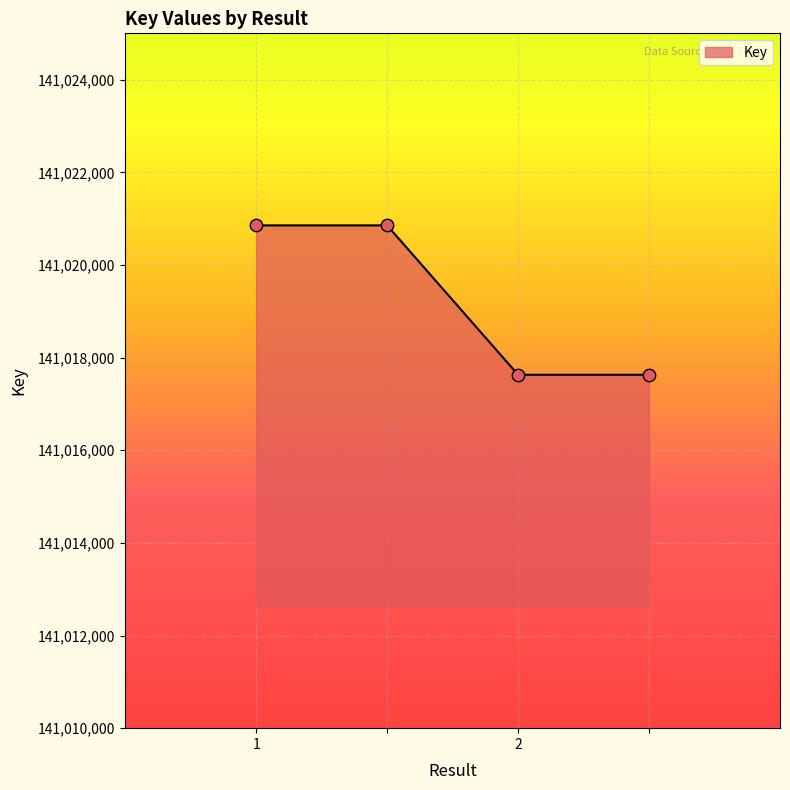

What is the sum of all values?

564076966